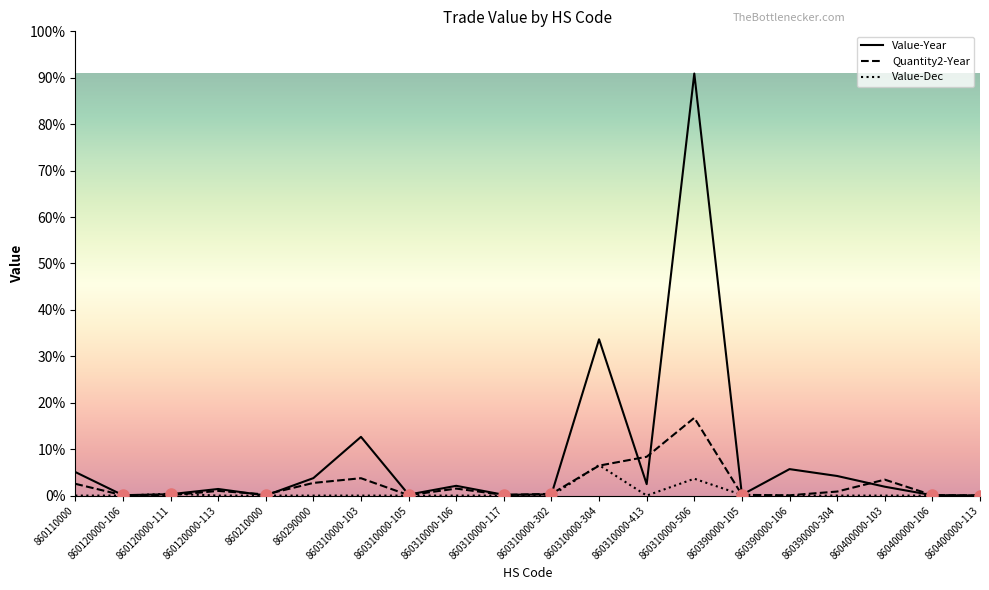

What are all the series names shown in the legend?

Value-Year, Quantity2-Year, Value-Dec